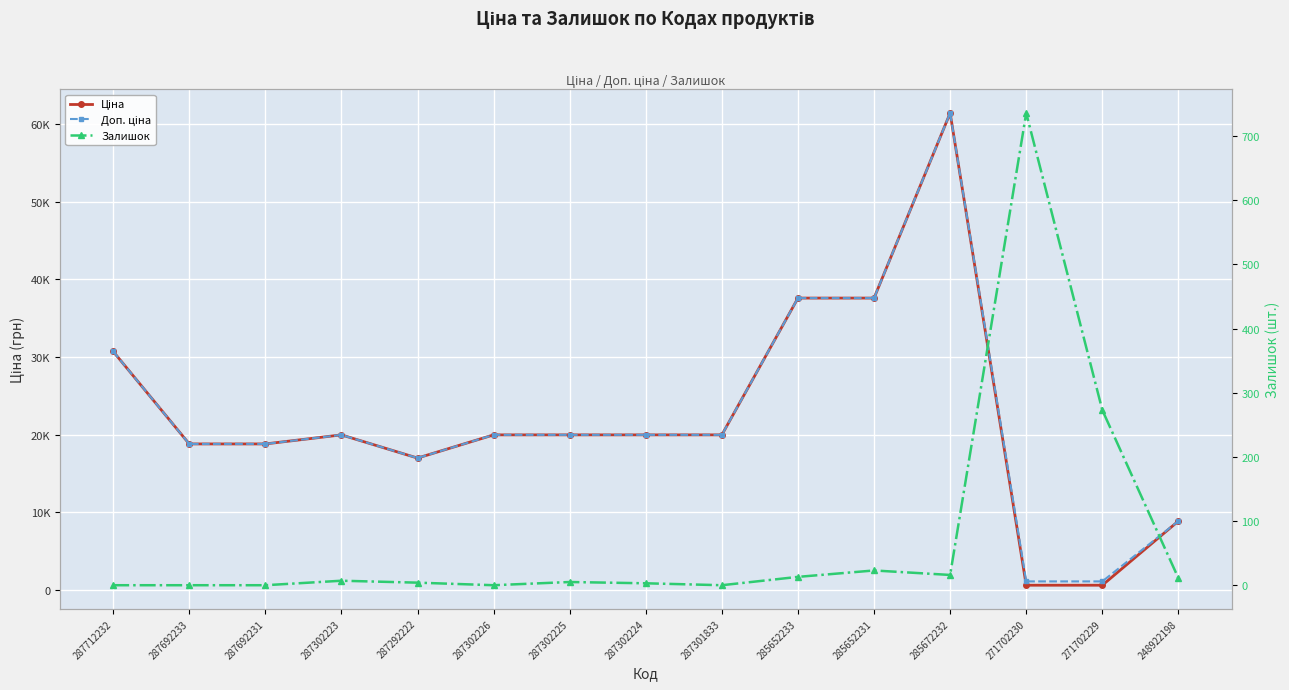

What is the value of the Залишок point at the 11th from the left?

23.0